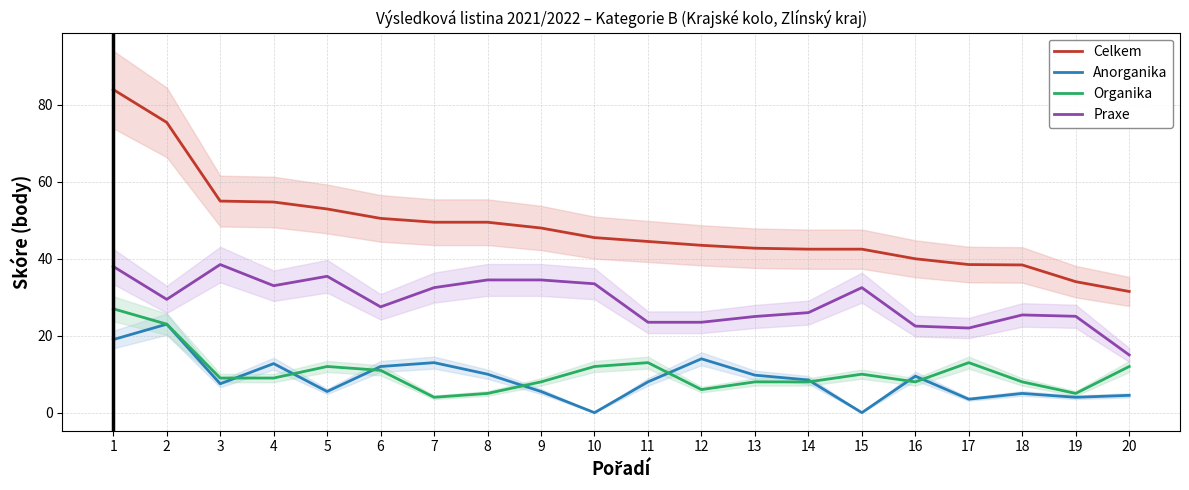

What is the difference between the maximum and second lowest values in the Praxe series?

16.5